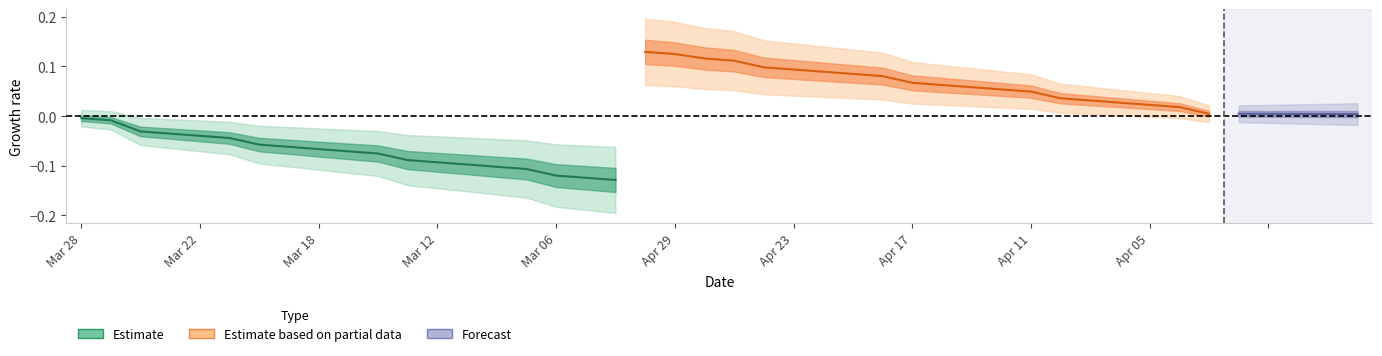

What is the difference between the values at 2024-04-11 and 2024-04-26?

0.1